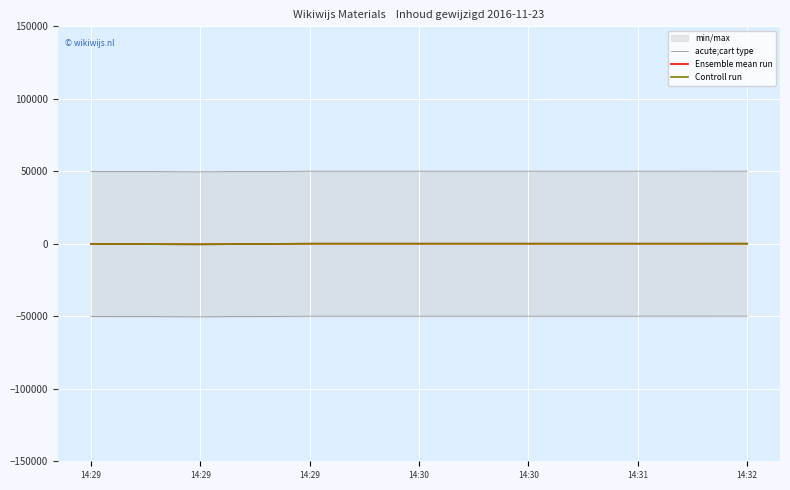

How many values in the acute;cart type series exceed -49911?

3